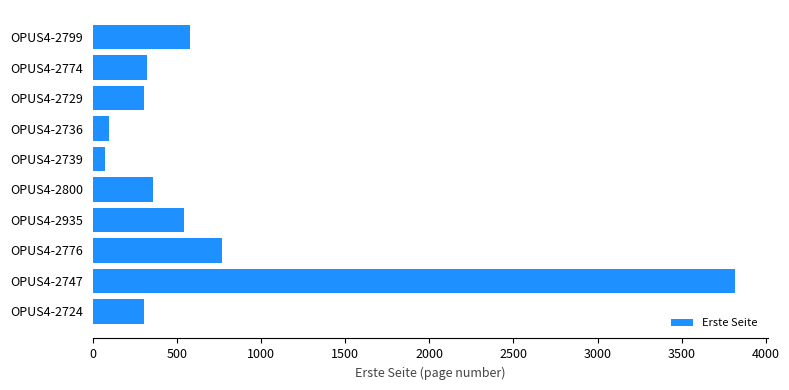

Are the bars grouped side by side (vs. stacked)?

No